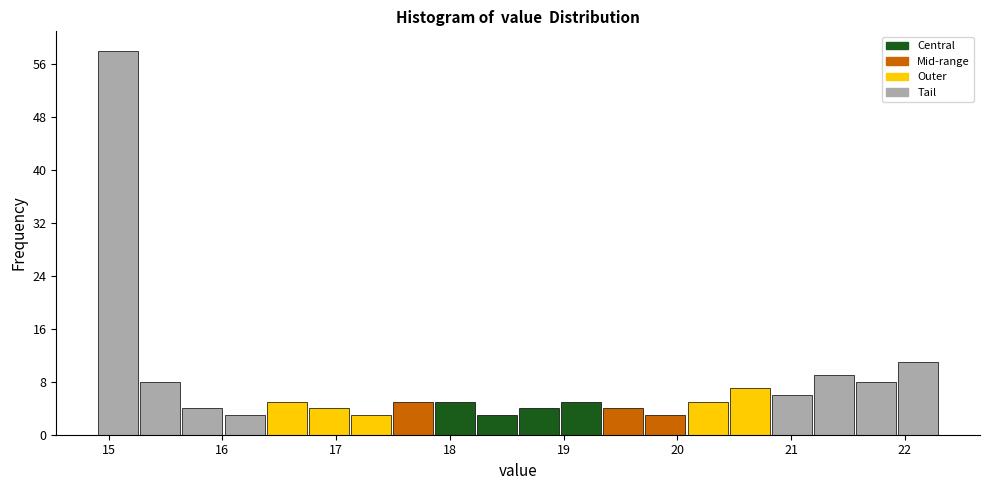

Around what value on the x-axis is the tallest bar? Give the approximate position of its centre, as read against the axis.

15.1